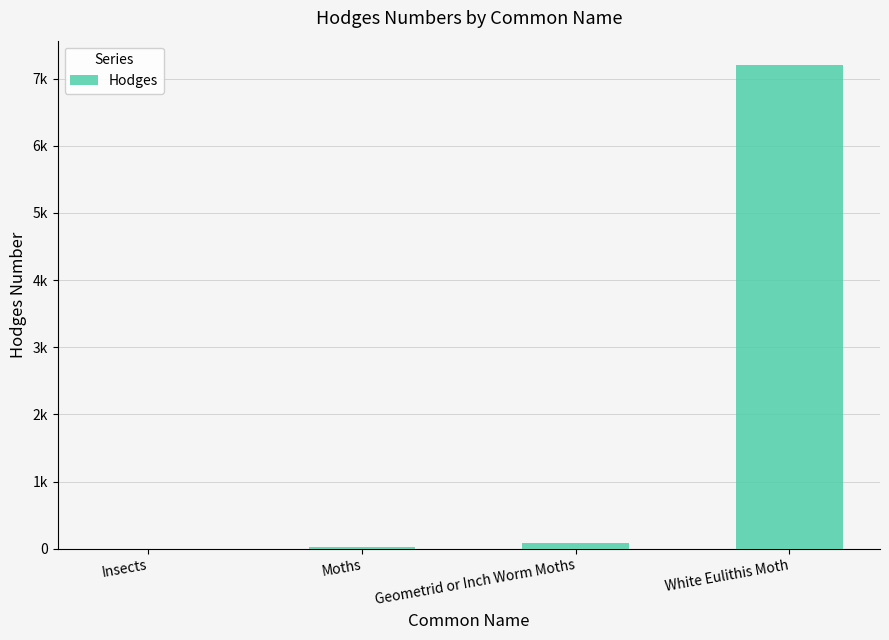

The chart shows a value of 7206.0 at White Eulithis Moth. True or false?

True